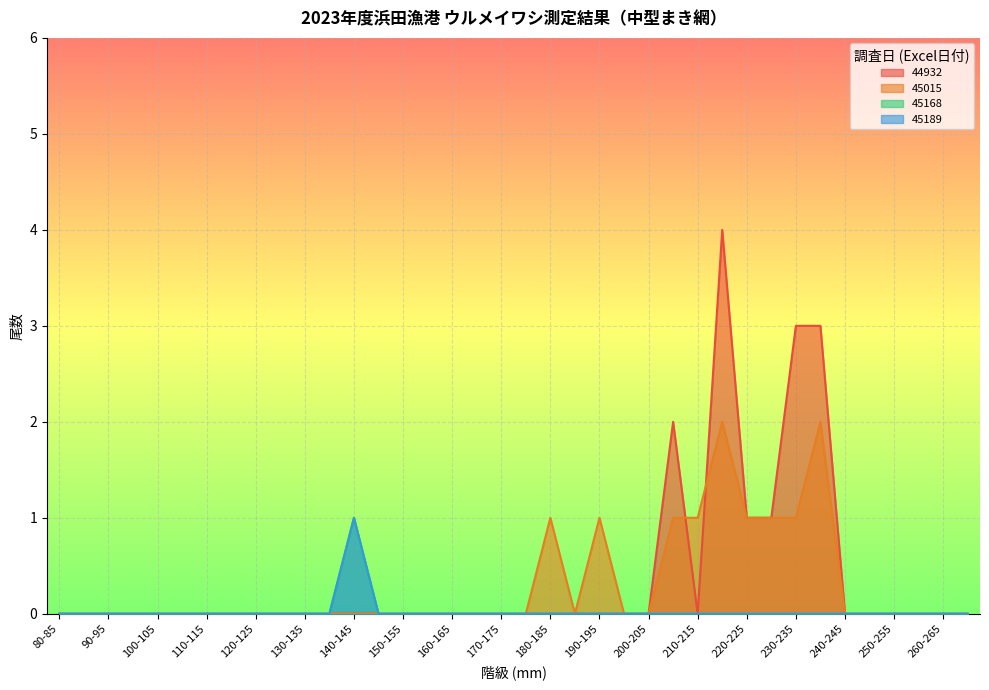

Where is the first local maximum for 45189?

140-145